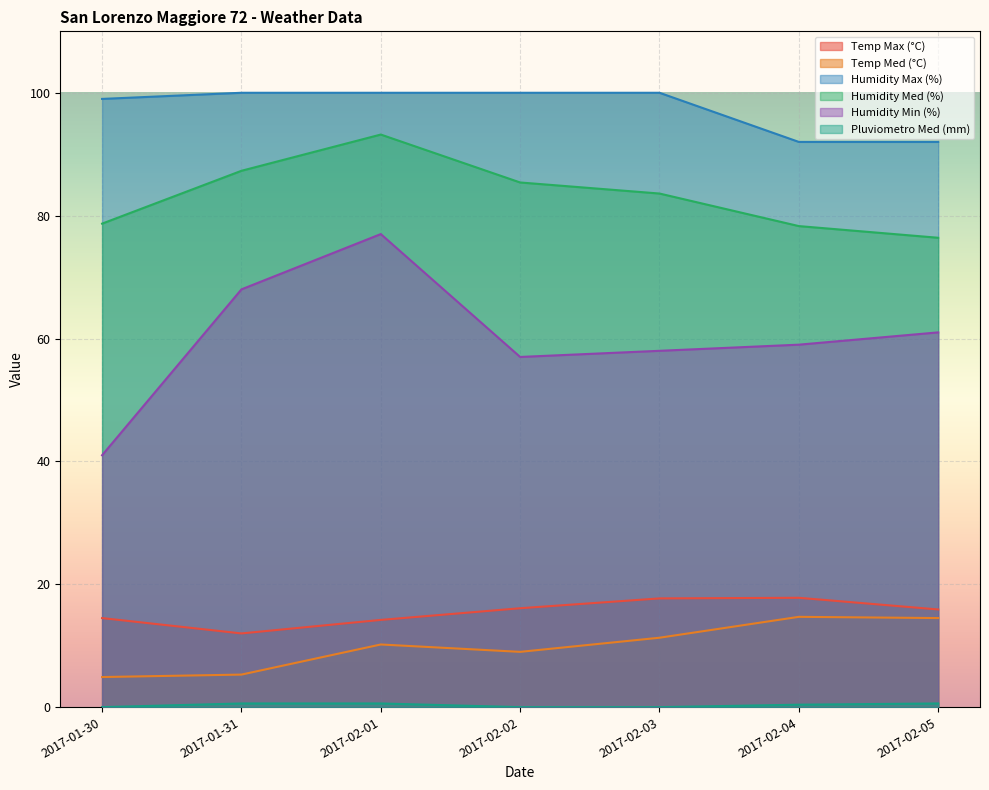

What is the total value across all series at 2017-02-02?

267.5